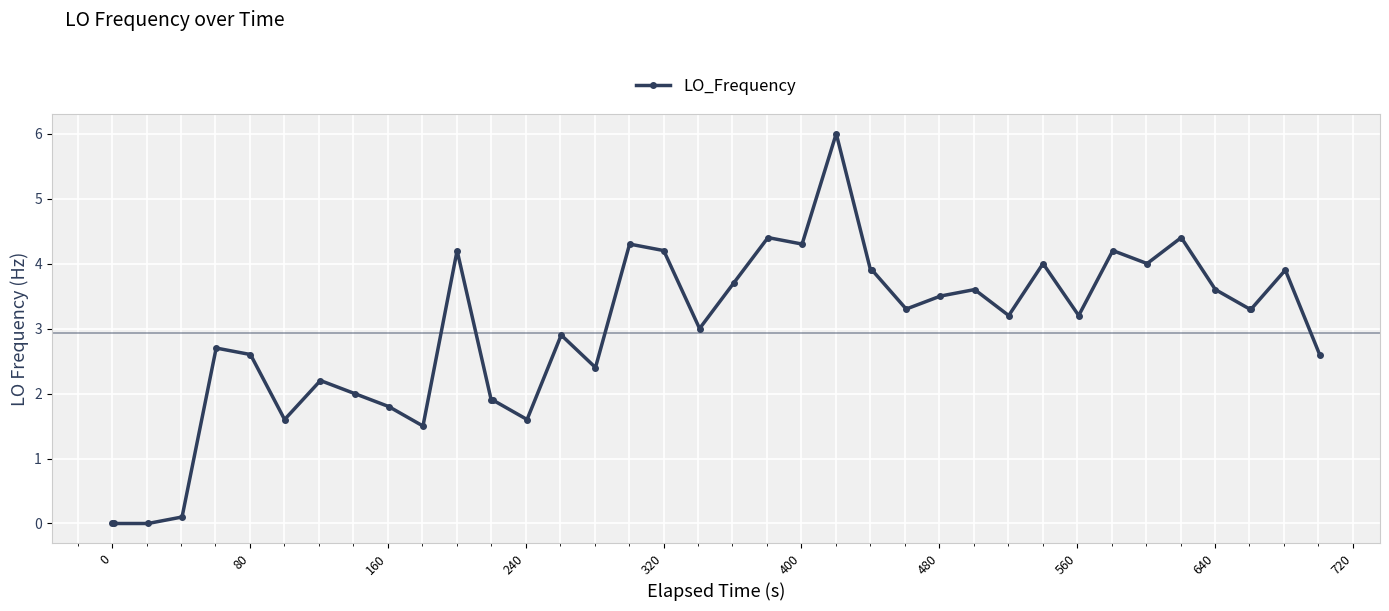

What is the sum of all values?

117.2